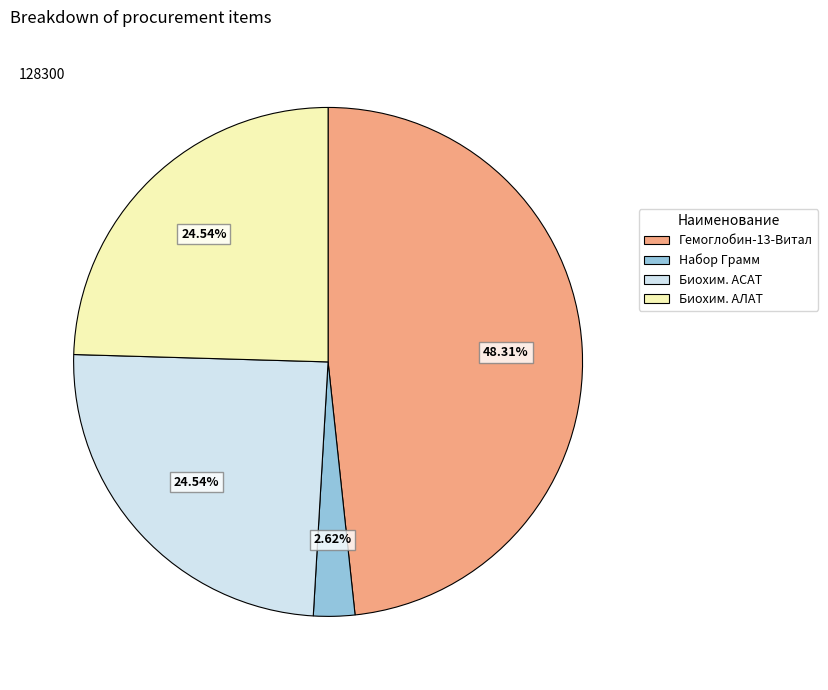

Do Биохим. АЛАТ and Гемоглобин-13-Витал together represent more than half of the pie?

Yes